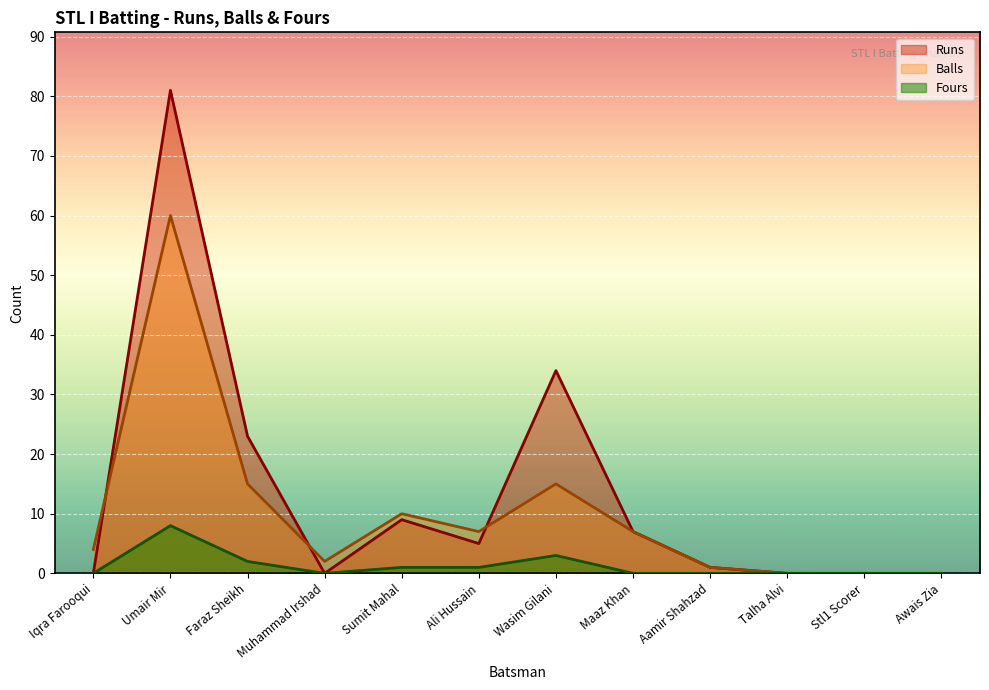

How many data points in Runs are less than 5?

6